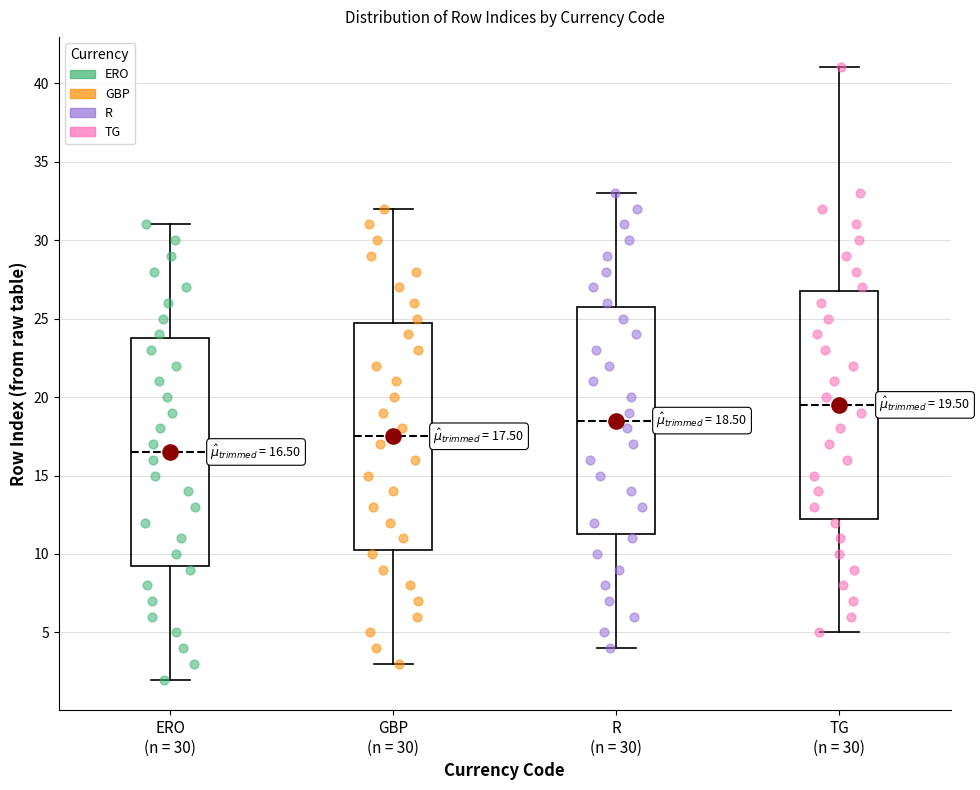

Which box's median line is the lowest?

ERO (n = 30)